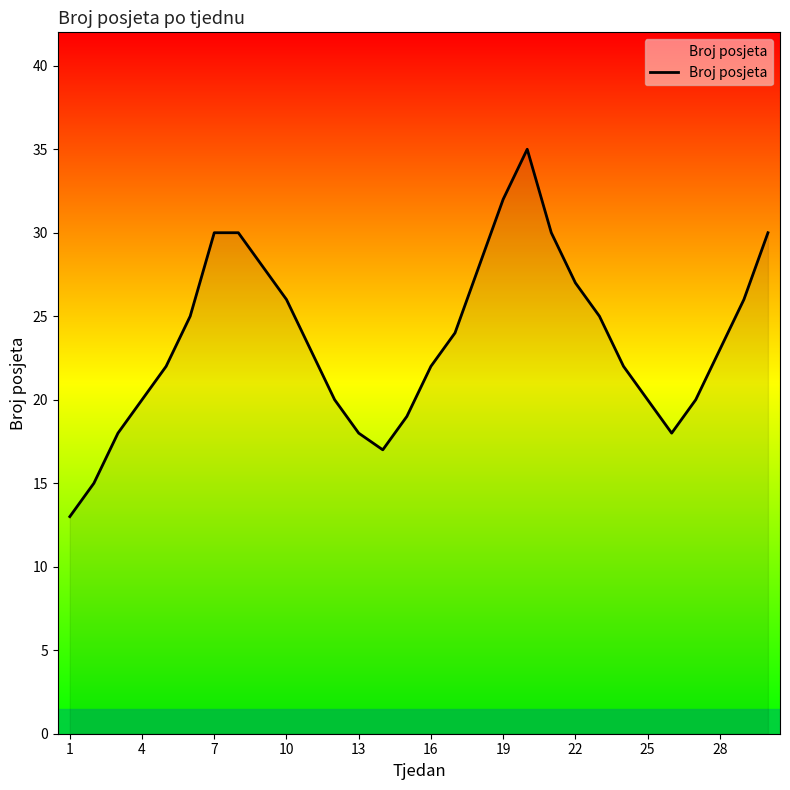

What is the average value?

24